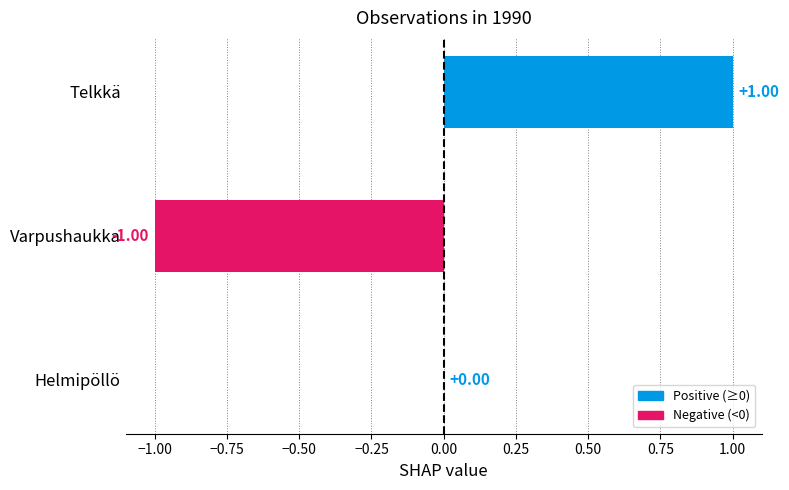

At which label is the value closest to 0?

Helmipöllö